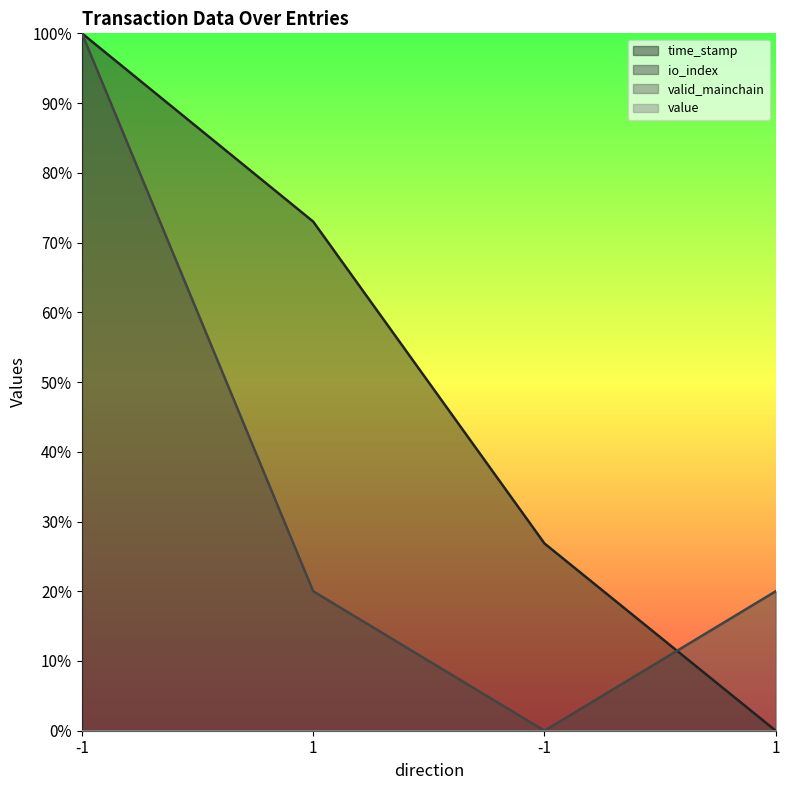

What is the label of the 1st point from the left?

-1